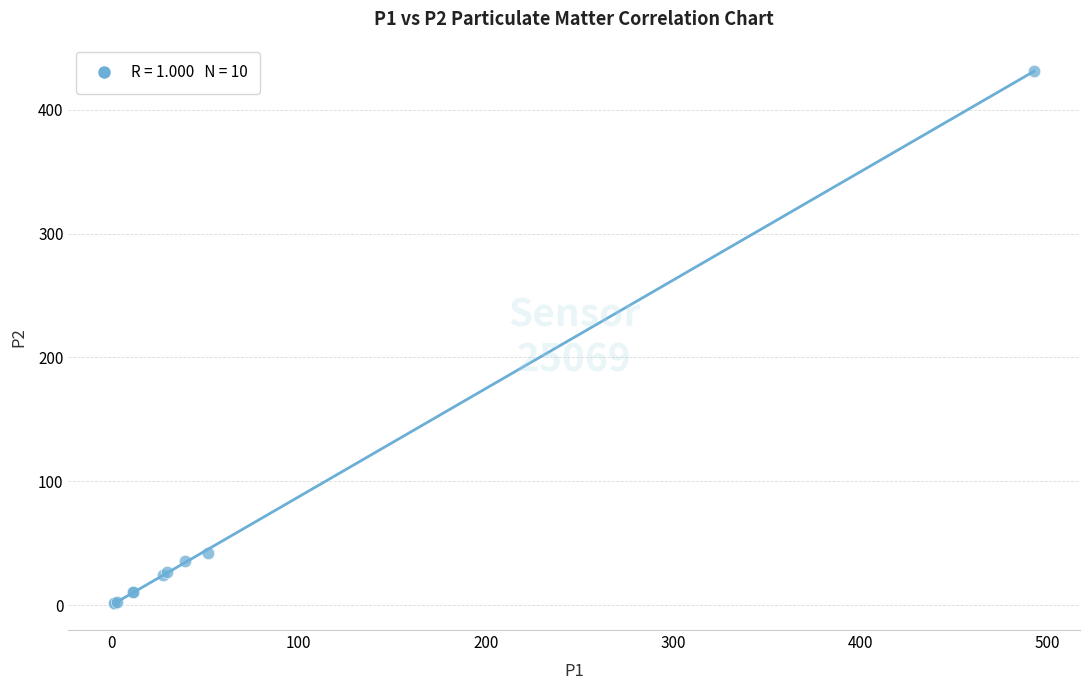

What Y value in the scatter plot is closest to 216?

41.8